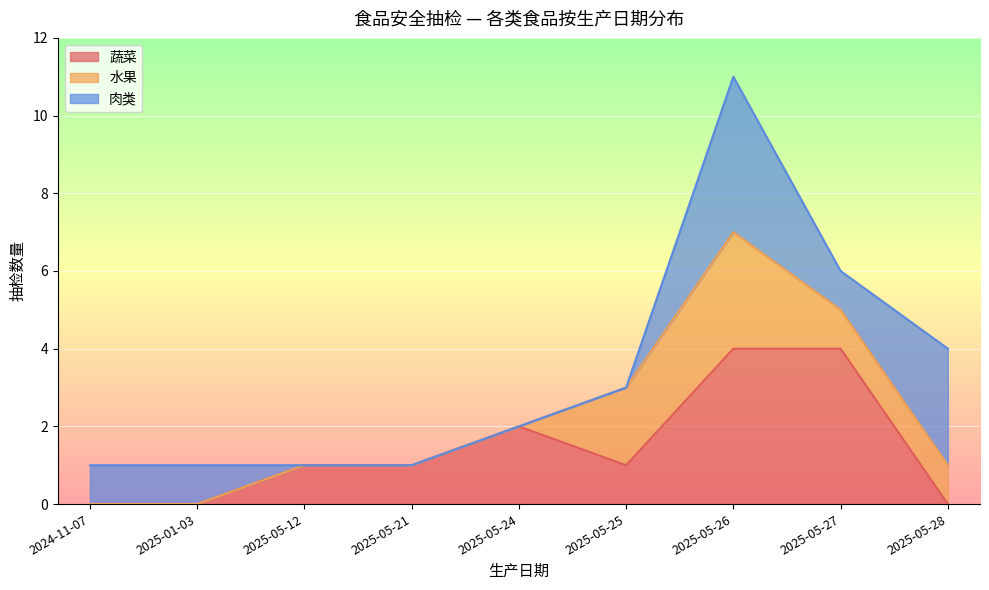

What is the total value across all series at 2025-05-27?

6